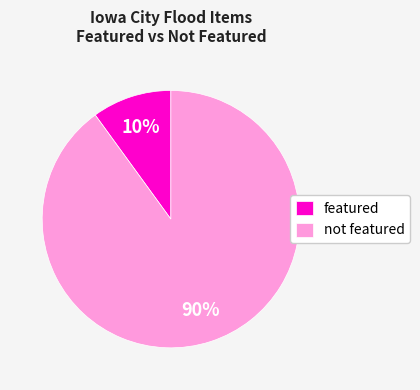

Which has a higher value, featured or not featured?

not featured